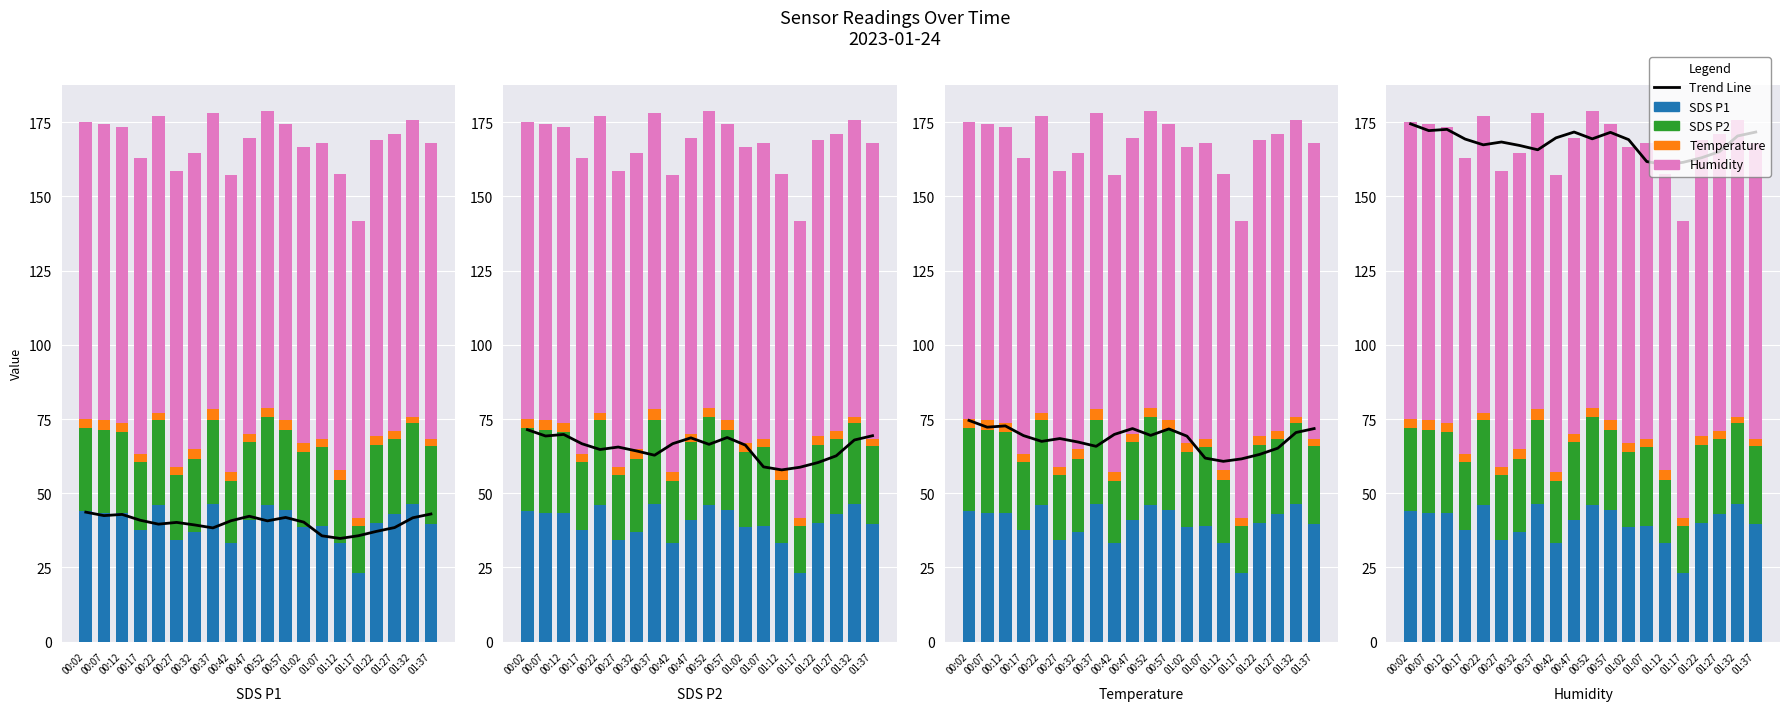

What is the value of the SDS P1 bar at the 8th from the left?

46.4